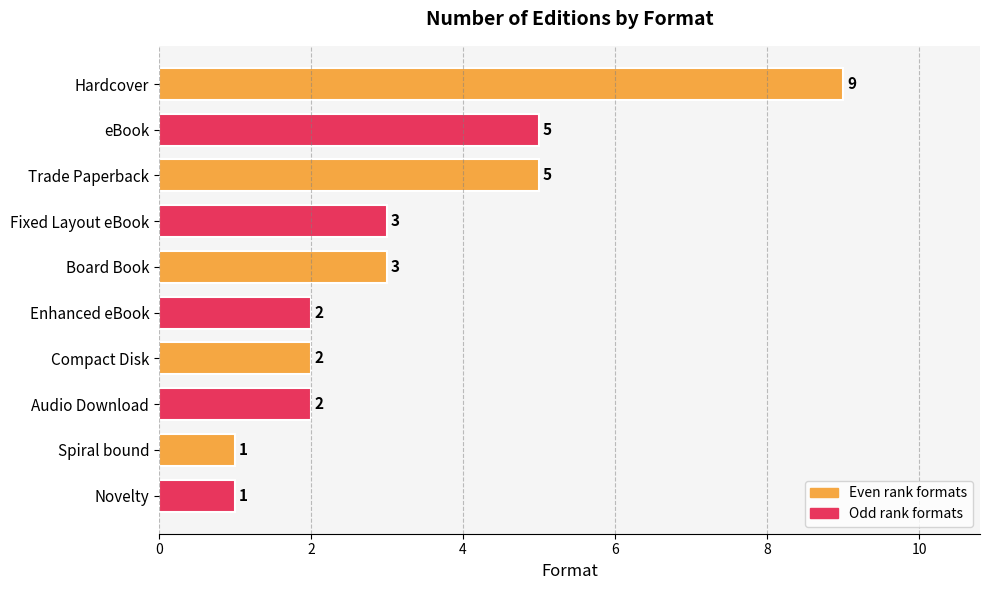

What position from the bottom is Fixed Layout eBook?

7